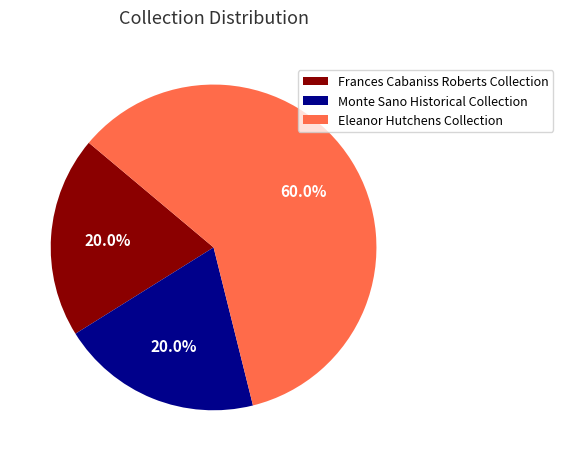

How many slices are in this pie chart?

3